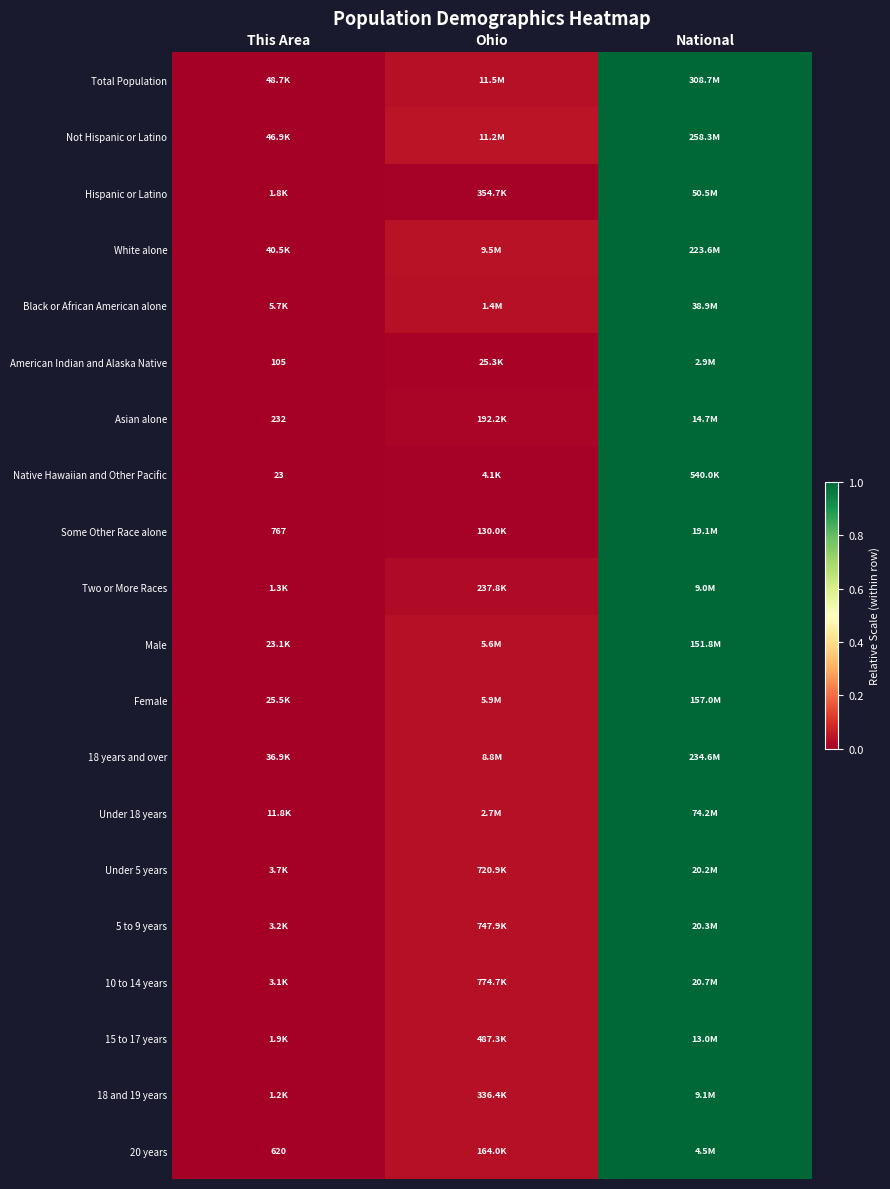

List the labels in order of Hispanic or Latino value, largest first.

National, Ohio, This Area